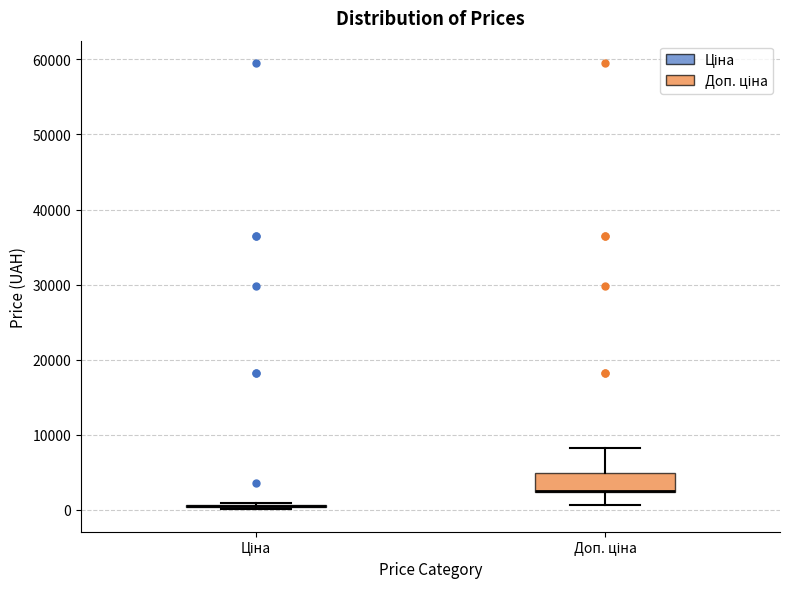

Where is the lower edge of the box for Доп. ціна on the y-axis? The values are not printed on the chart, so give them approximately, as read against the axis.

2000